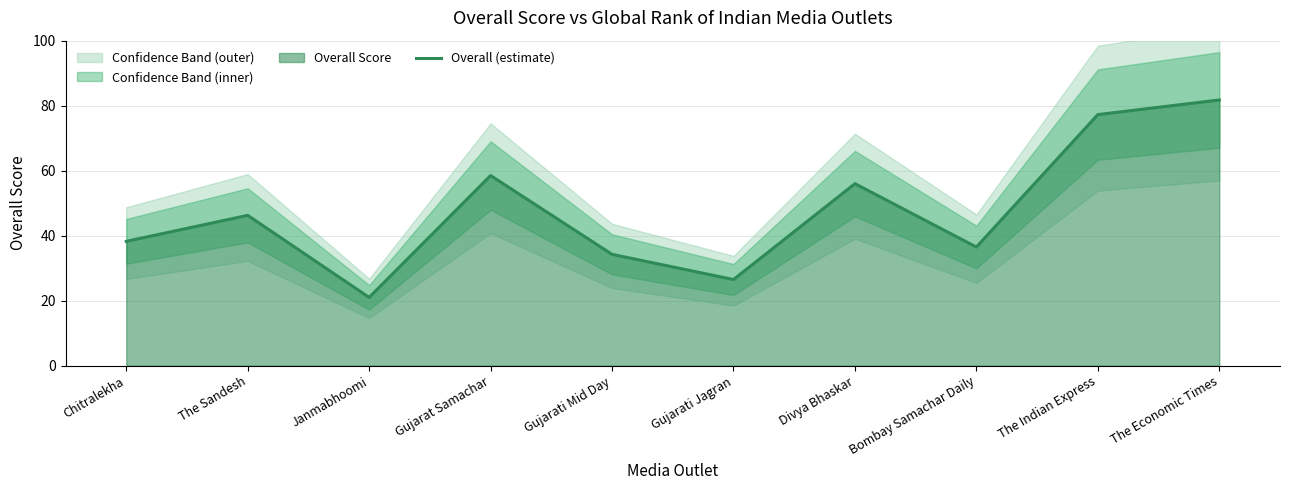

Between Chitralekha and Divya Bhaskar, which is larger?

Divya Bhaskar